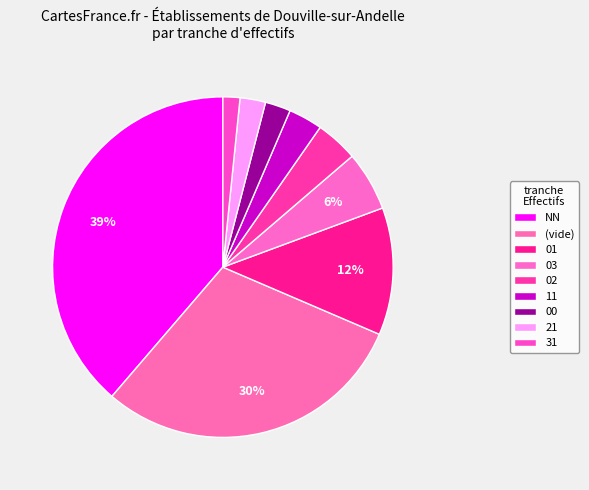

Approximately how many times larger is the value at 31 compared to 21?

1.0